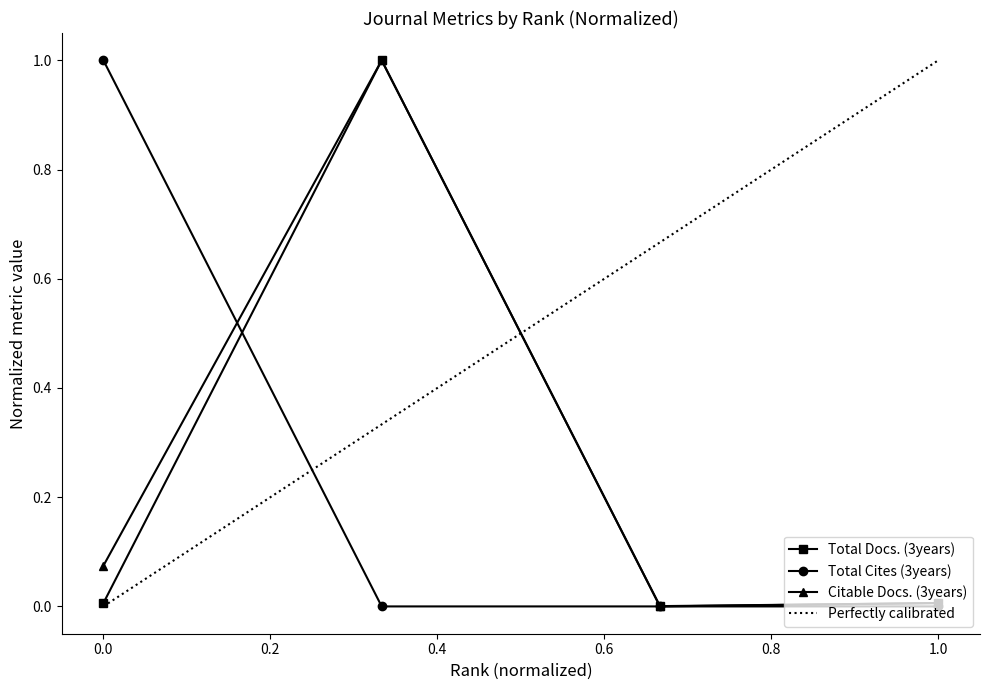

At which category is the sum across all series the highest?

2